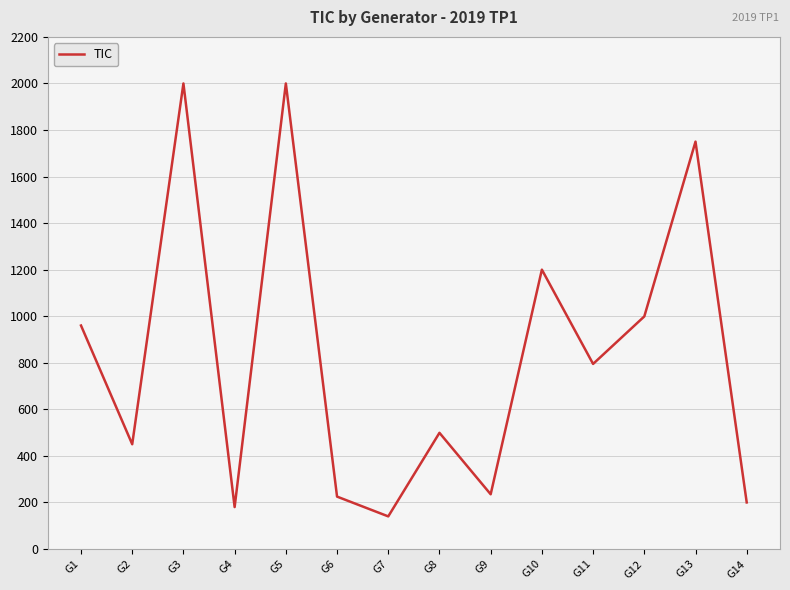

Between G5 and G9, which is larger?

G5